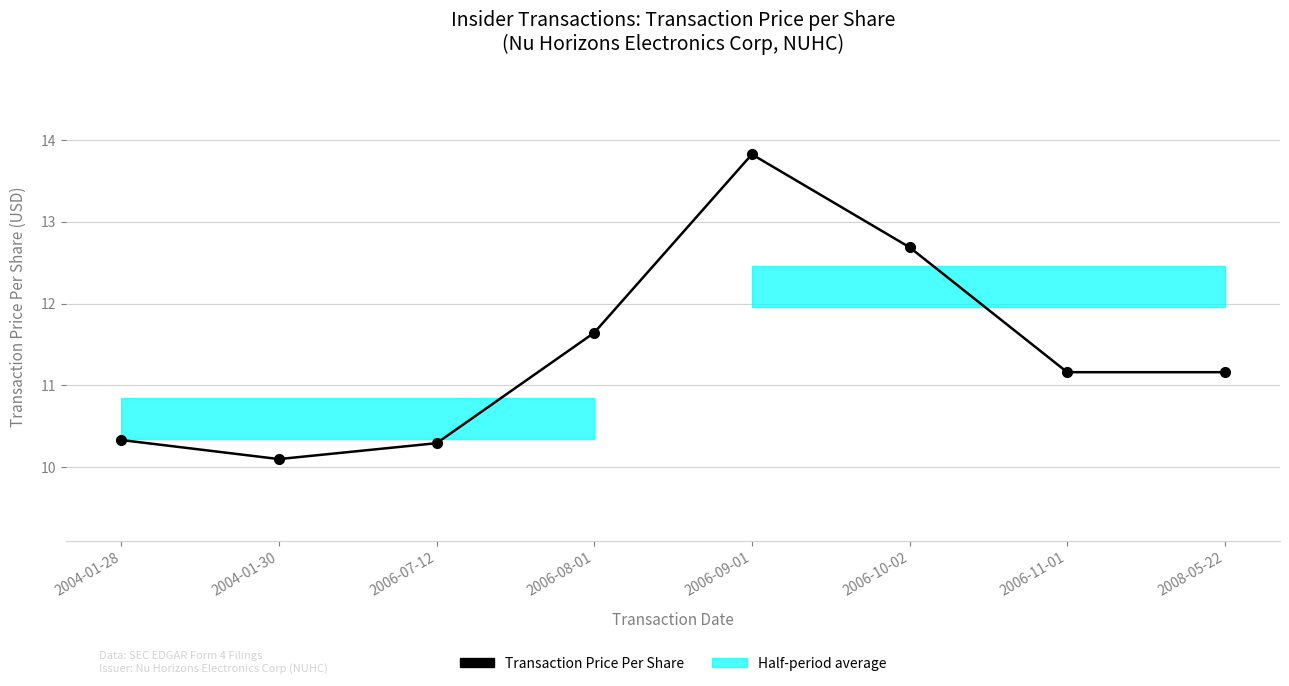

What is the difference between the values at 2006-10-02 and 2006-09-01?

1.1